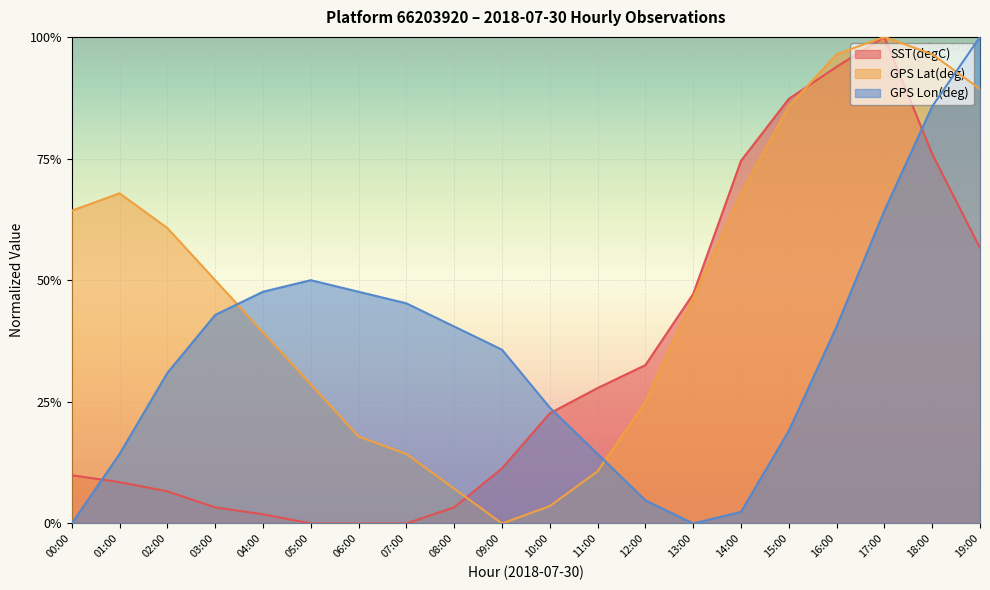

List the labels in order of SST(degC) value, smallest first.

05:00, 06:00, 07:00, 04:00, 03:00, 08:00, 02:00, 01:00, 00:00, 09:00, 10:00, 11:00, 12:00, 13:00, 19:00, 14:00, 18:00, 15:00, 16:00, 17:00